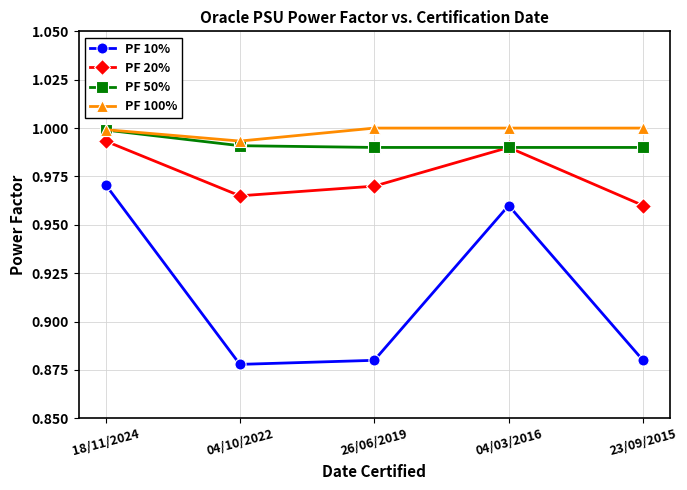

What is the total value across all series at 23/09/2015?

3.8